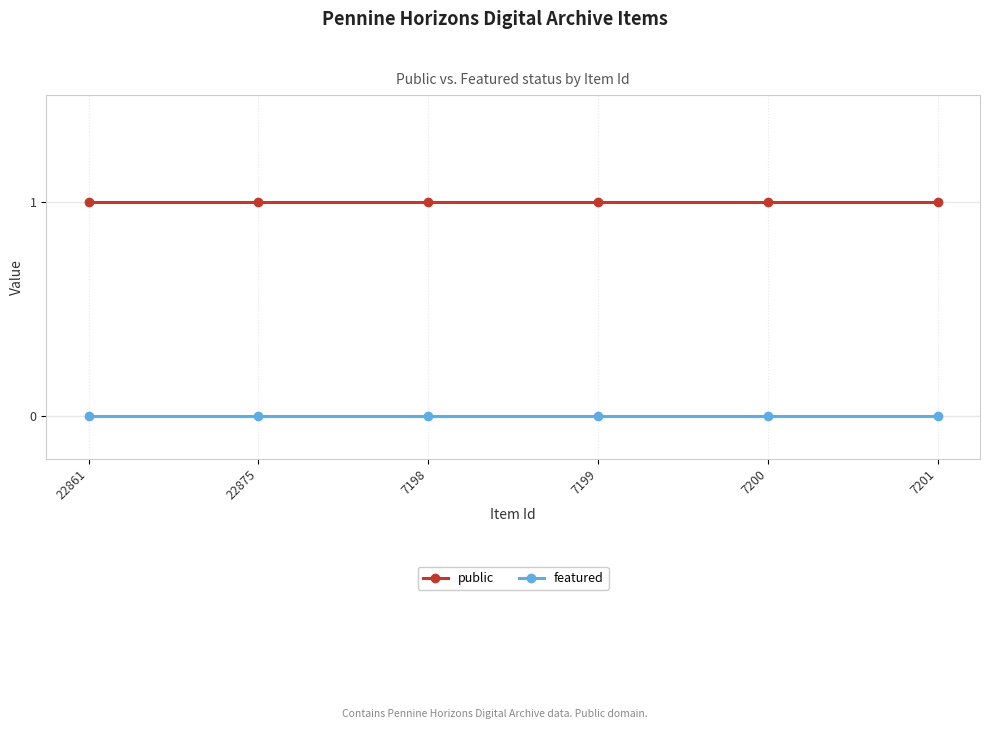

What is the minimum value for public?

1